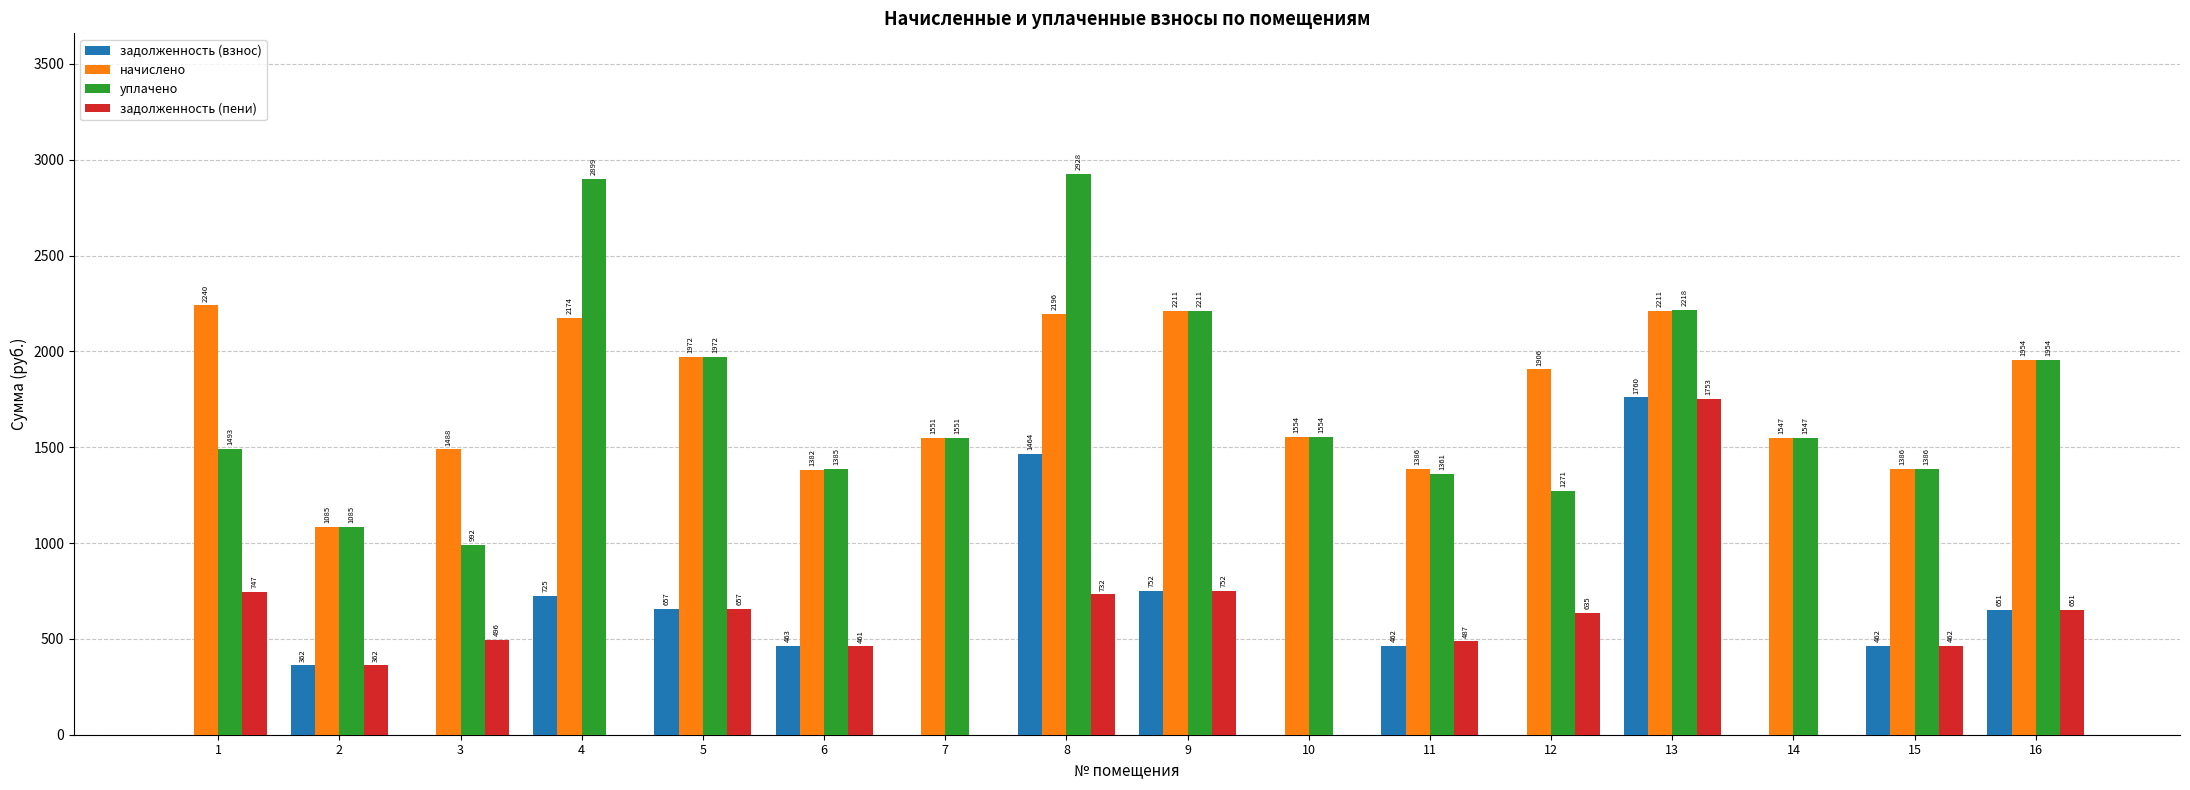

What are all the series names shown in the legend?

задолженность (взнос), начислено, уплачено, задолженность (пени)